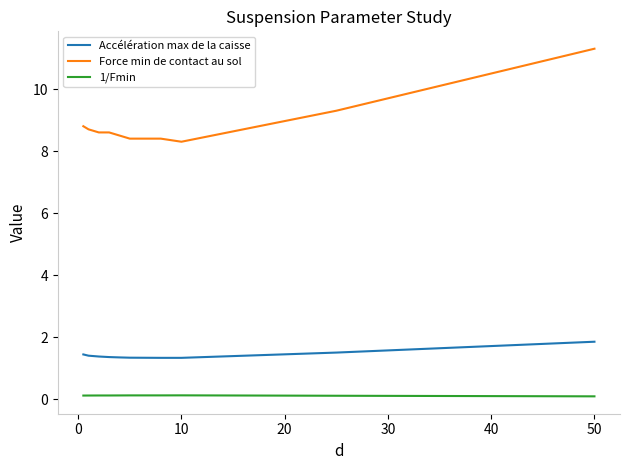

How many series are shown in this chart?

3